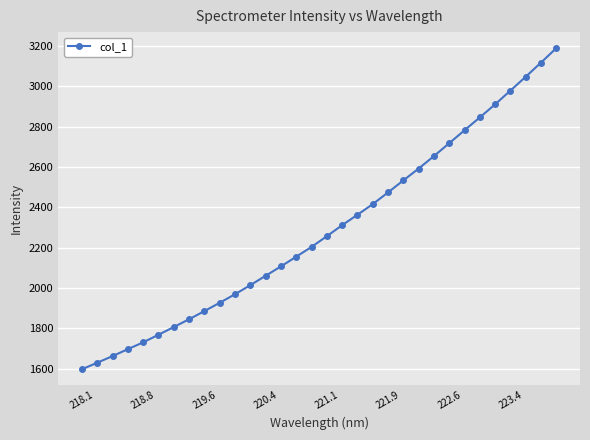

What is the value of the 2nd point from the left?

1628.6